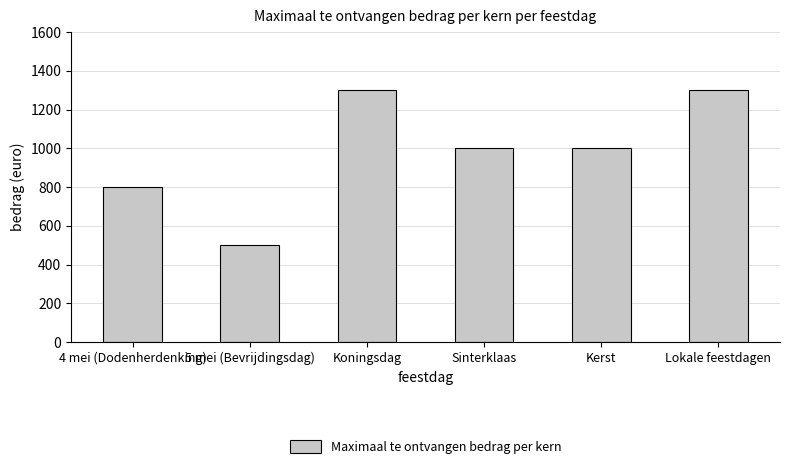

How many bars are there in total?

6